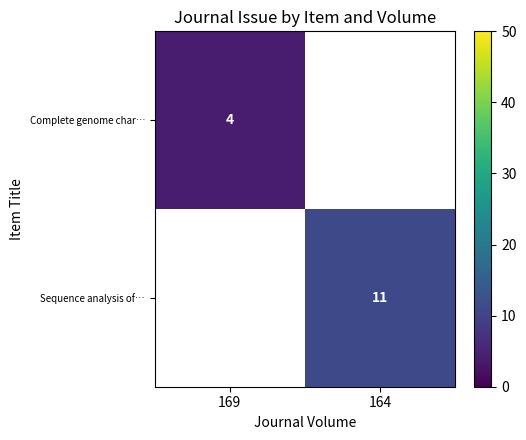

The value of Sequence analysis of… at 164 is 16. True or false?

False